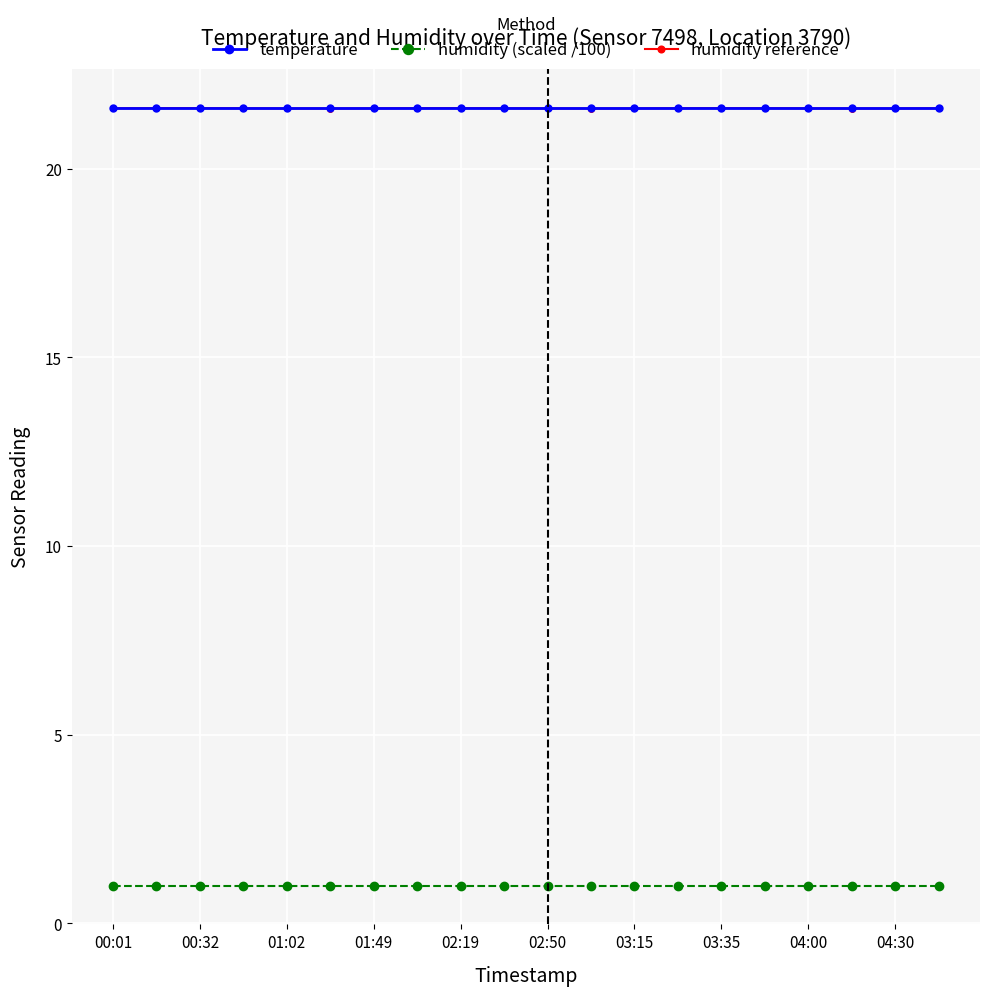

What is the value of the humidity (scaled /100) point at the 2nd from the left?

1.0